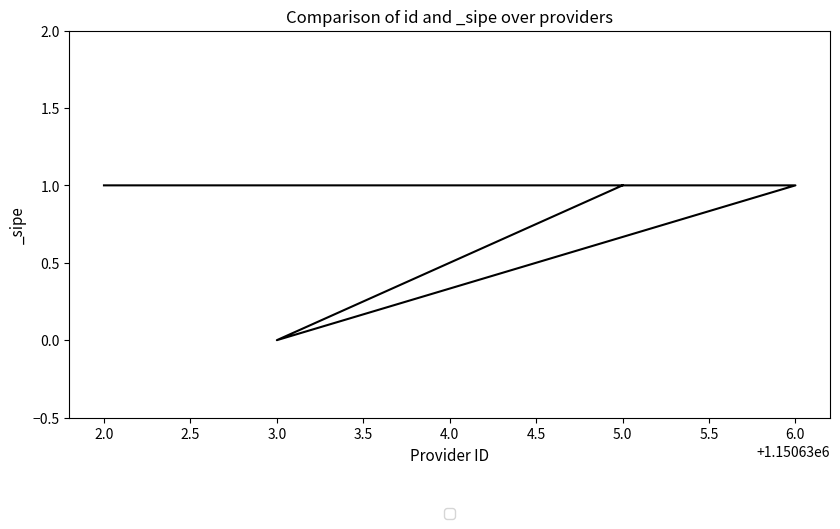

What is the value of the 1st point from the left?

1